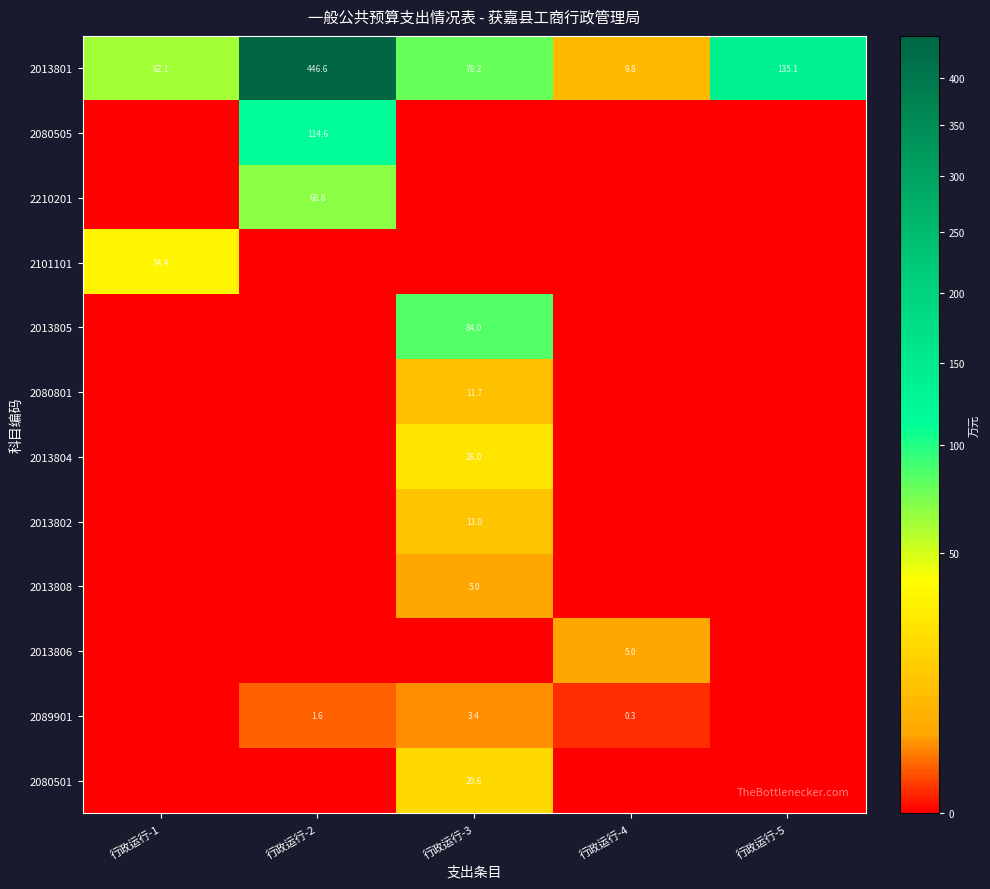

True or false: 2089901 has a value of 4.7 at 行政运行-3.

False